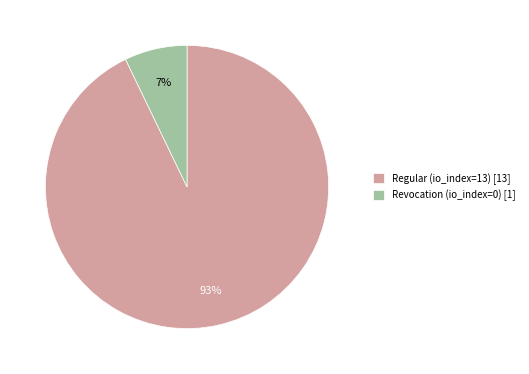

To the nearest percent, what is the difference between the largest and smallest slice percentages?

86%